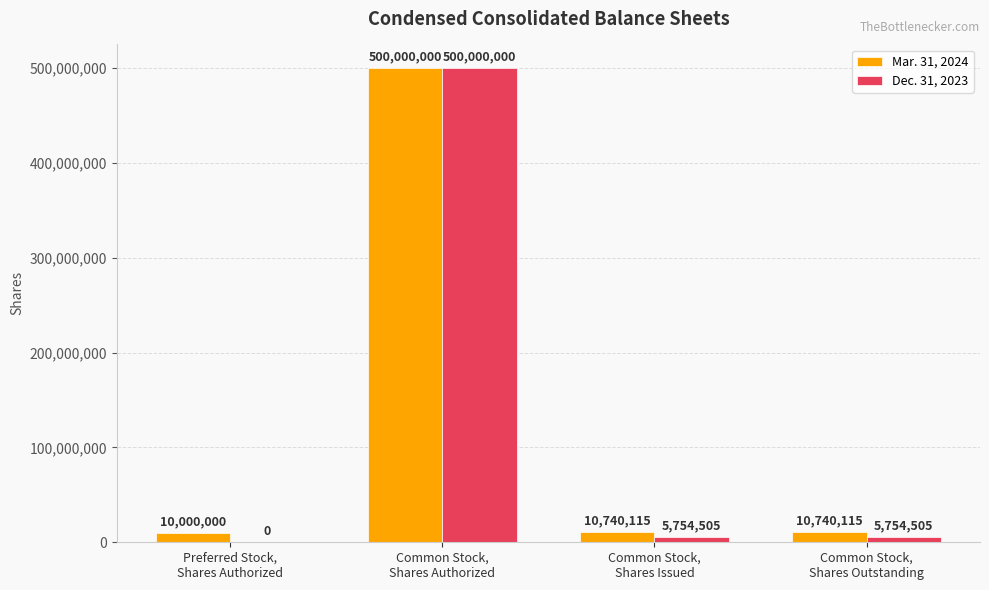

What is the greatest value displayed?

500000000